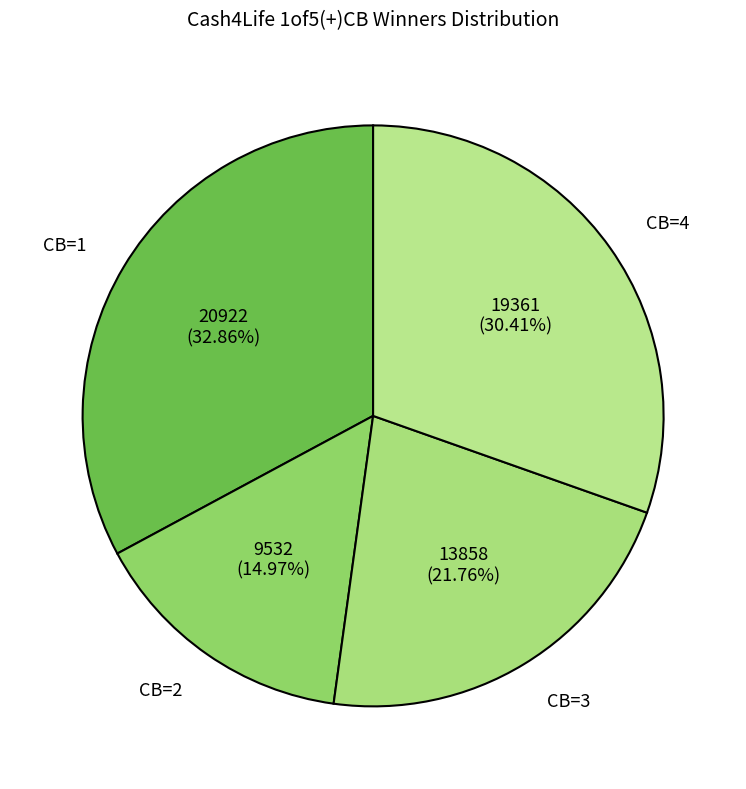

Between CB=4 and CB=2, which is larger?

CB=4